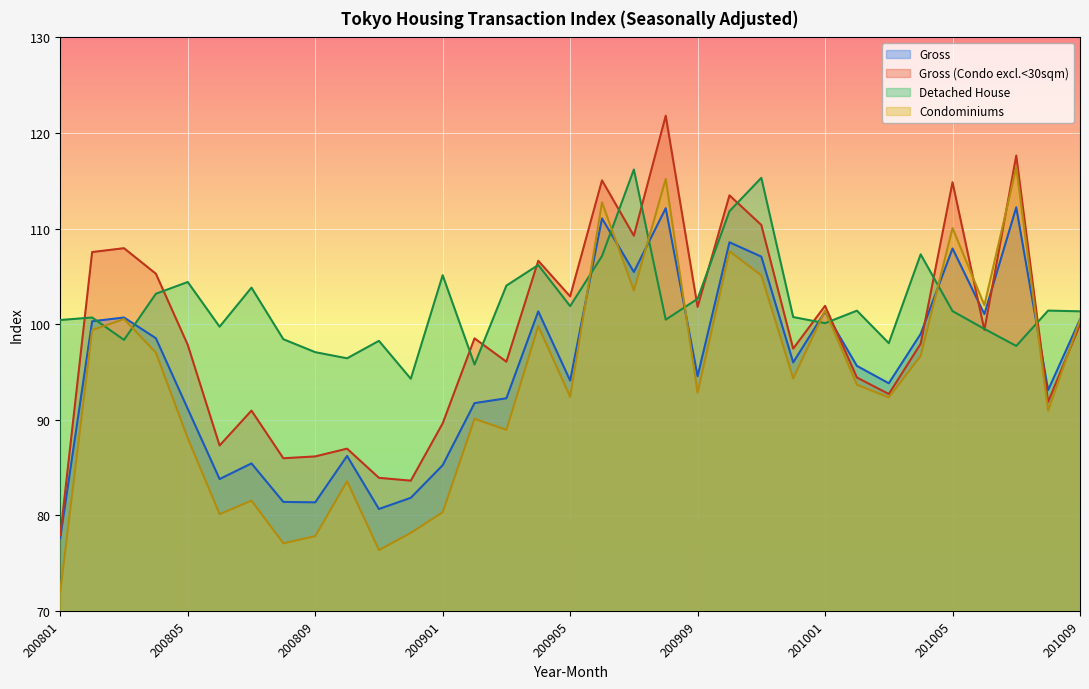

Is it true that Gross (Condo excl.<30sqm) equals 86.2 at 200809?

True